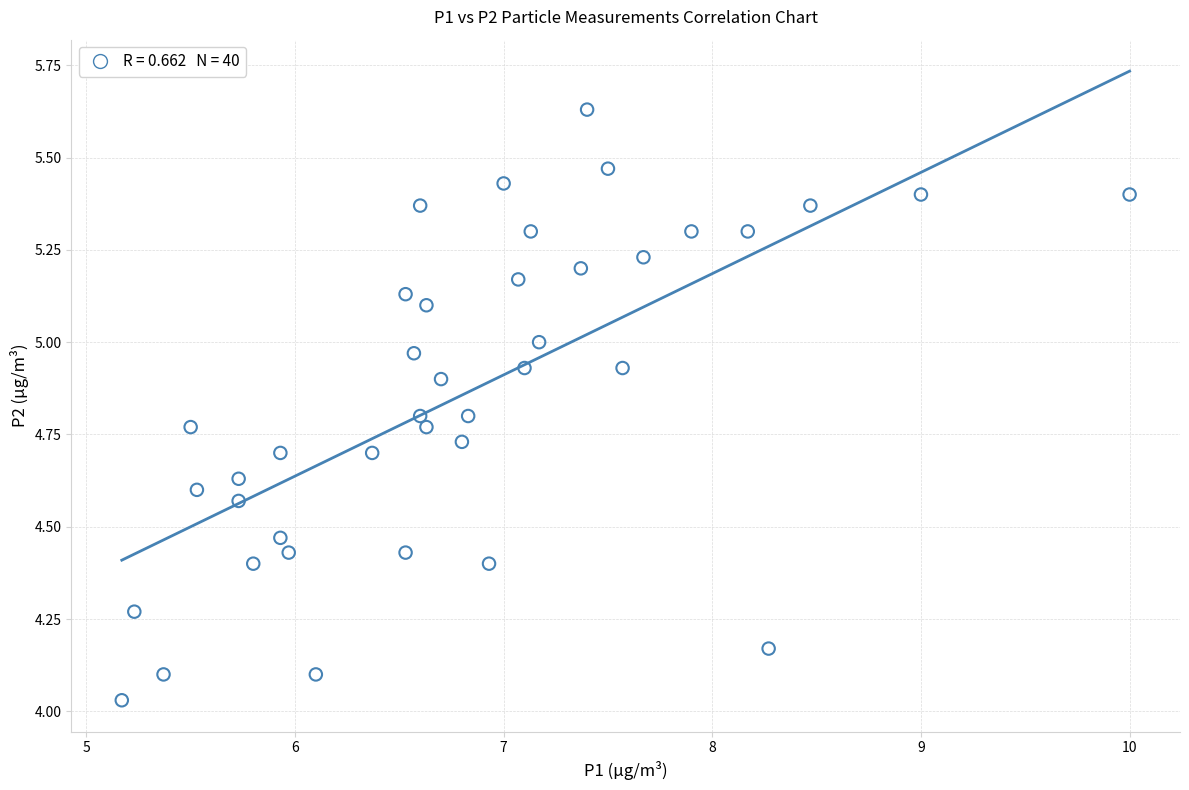

What is the range of Y values (max minus min)?

1.6